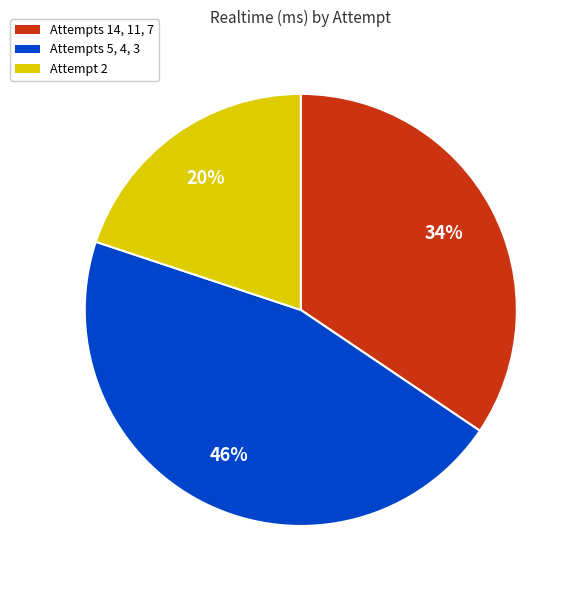

Does any single category account for the majority?

No